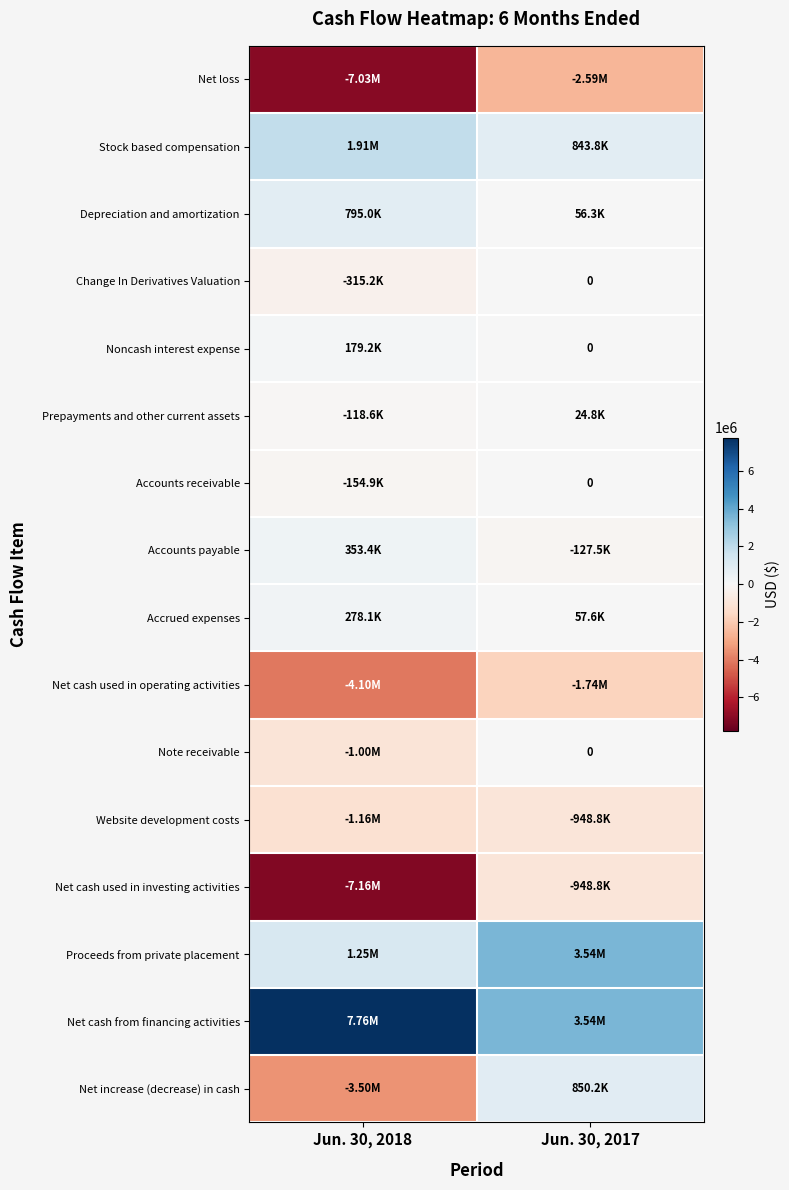

At how many categories does at least one series exceed -6177749?

2